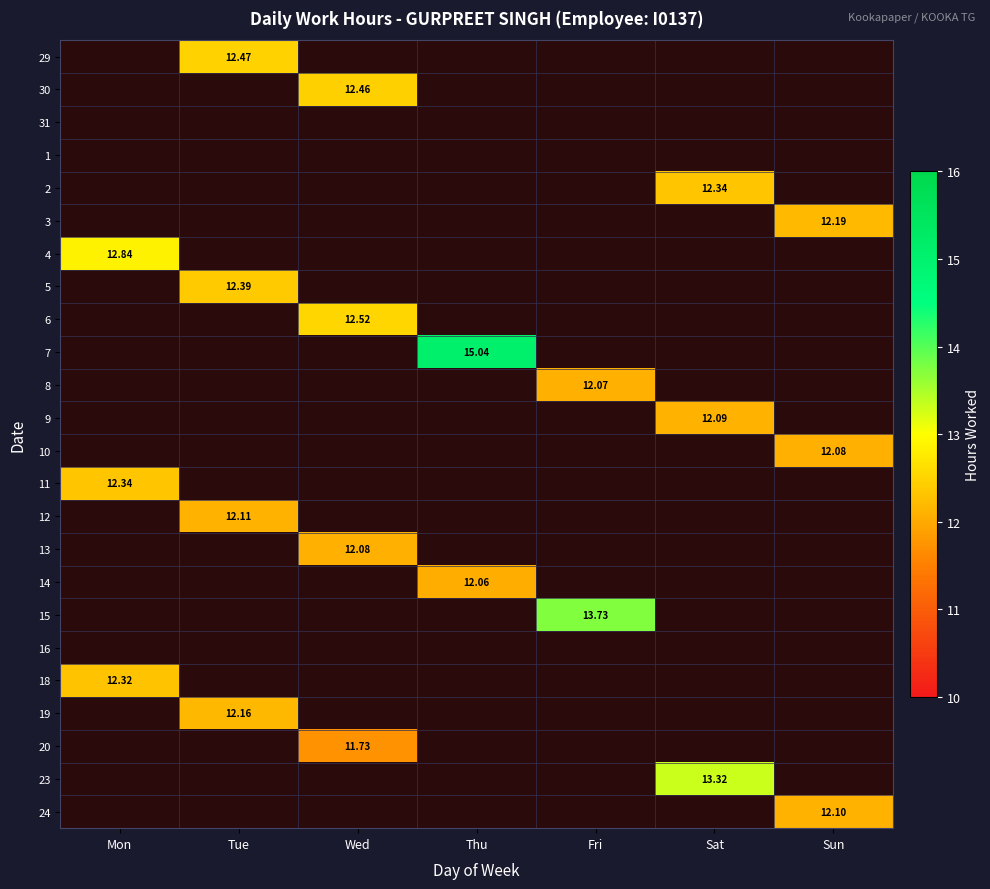

How many categories are shown in the chart?

7